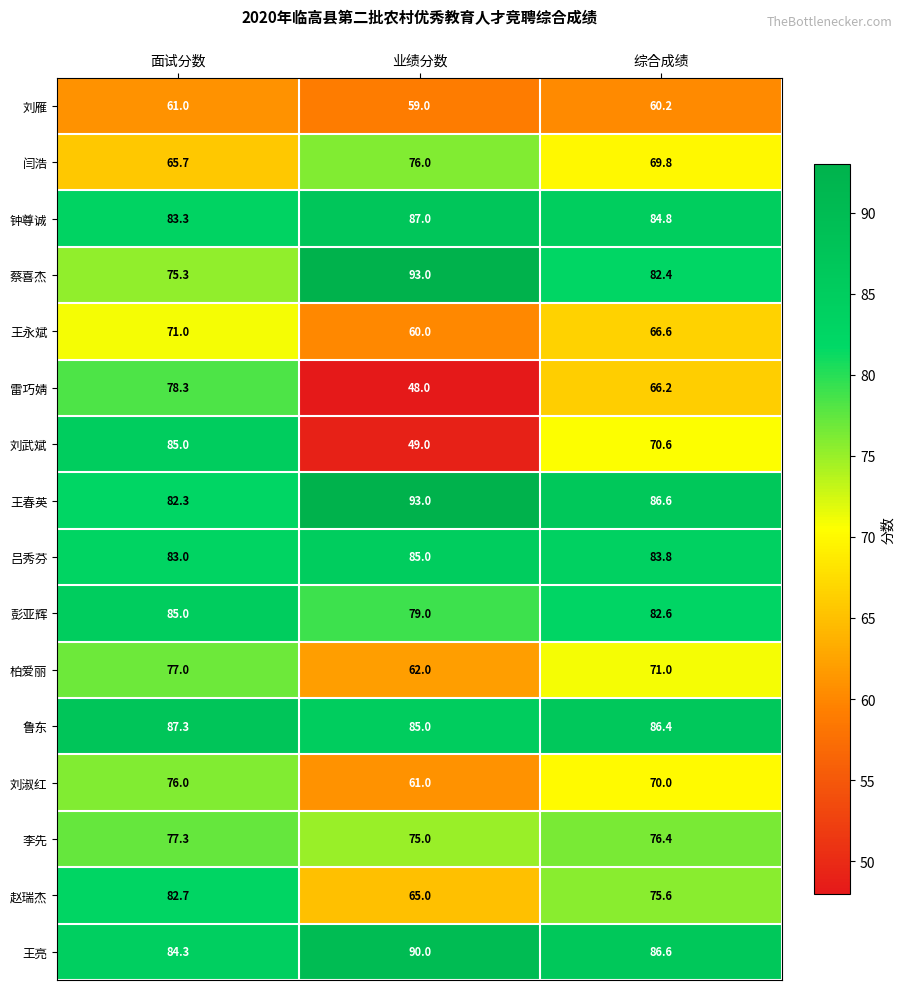

Which series has the widest spread of values?

刘武斌